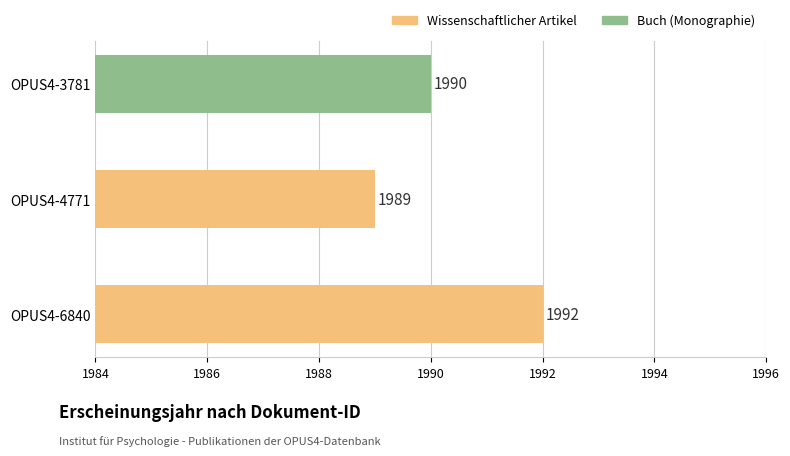

Which has a higher value, OPUS4-4771 or OPUS4-3781?

OPUS4-3781